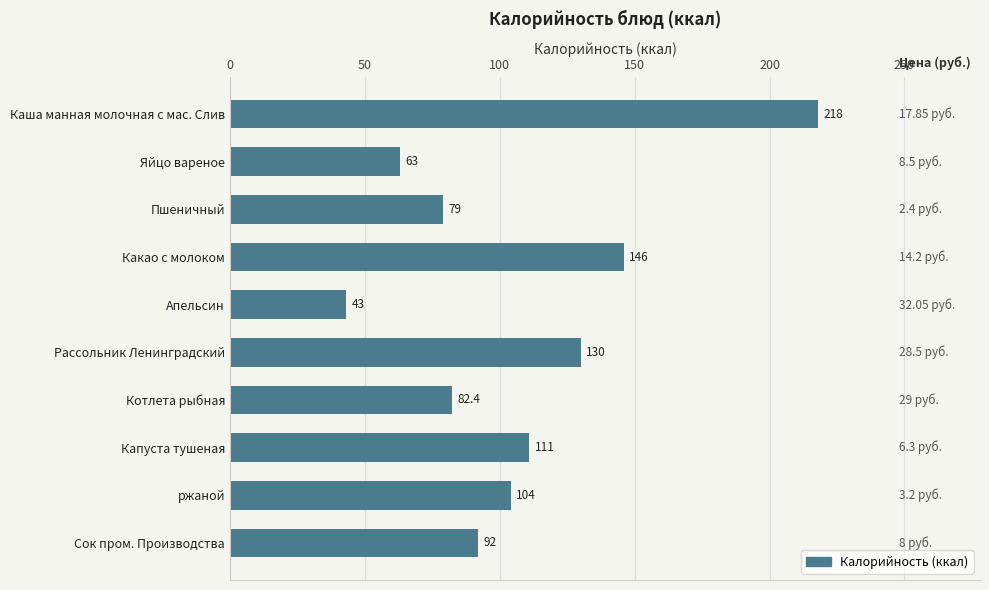

Rank the categories by value from highest to lowest.

Каша манная молочная с мас. Слив, Какао с молоком, Рассольник Ленинградский, Капуста тушеная, ржаной, Сок пром. Производства, Котлета рыбная, Пшеничный, Яйцо вареное, Апельсин